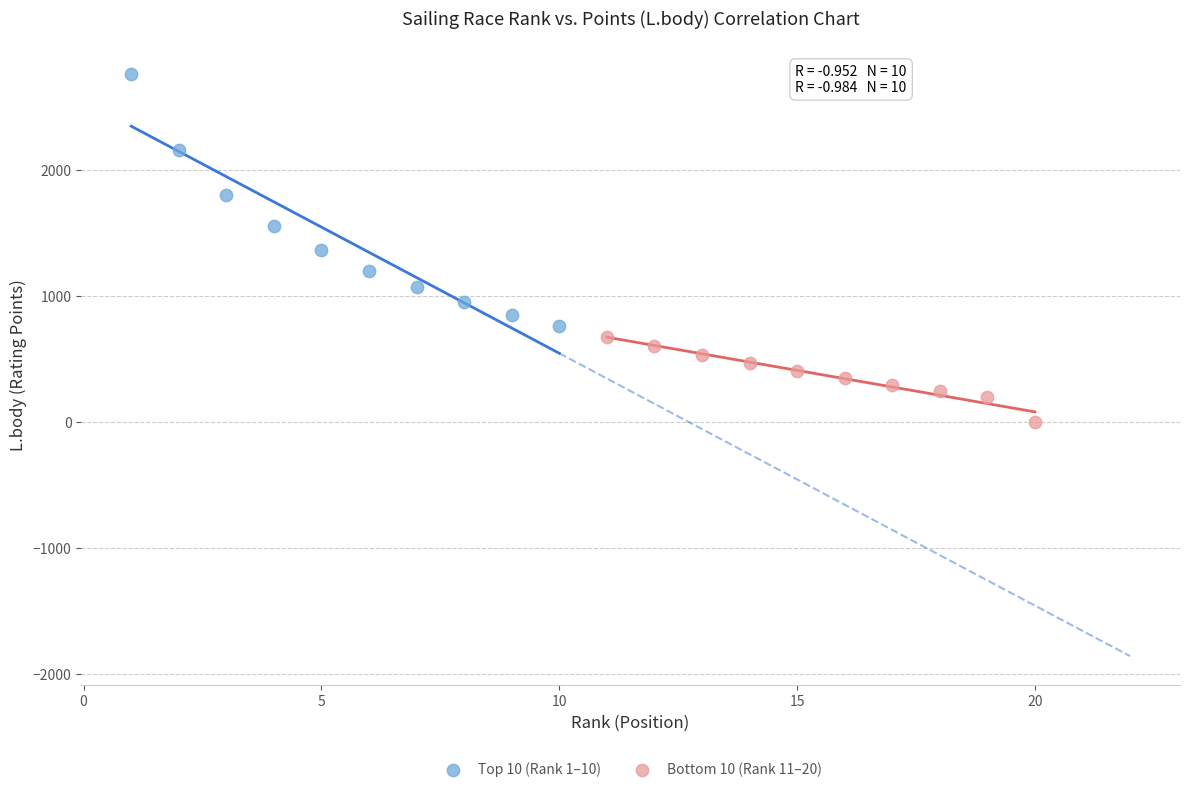

Which series reaches the maximum Y coordinate?

Top 10 (Rank 1–10)